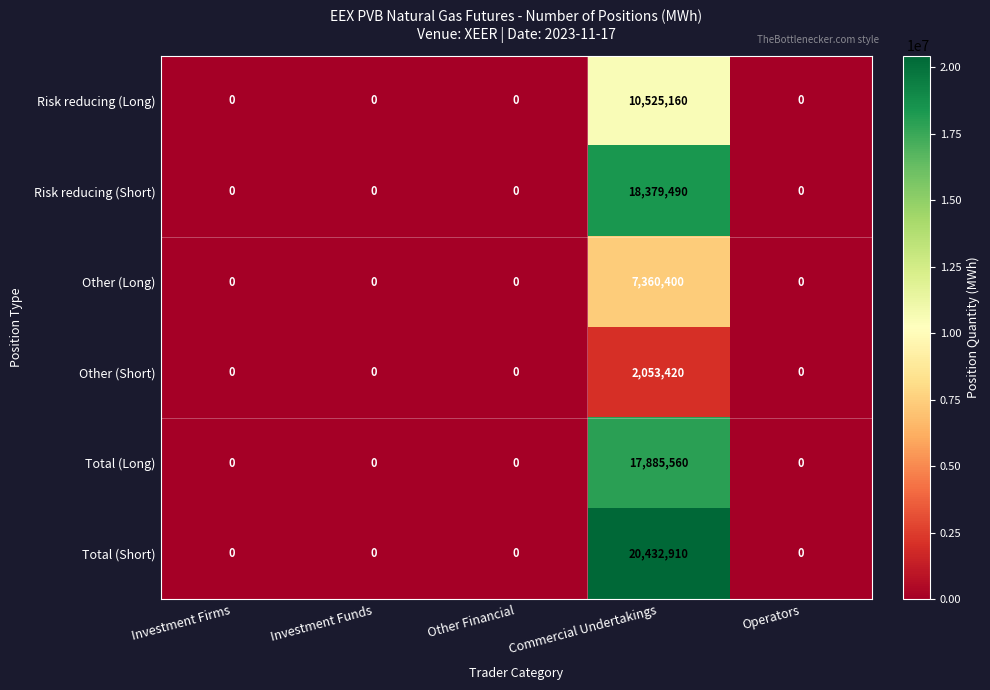

True or false: Other (Short) has a value of 1249056 at Operators.

False